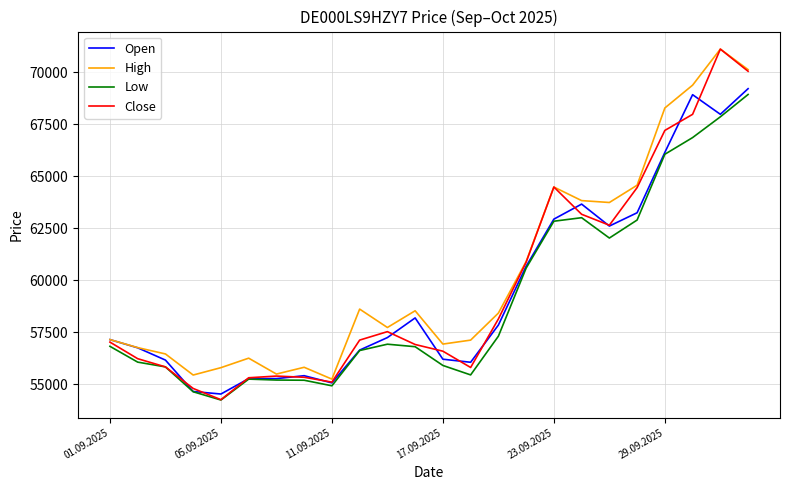

Which series has the widest spread of values?

Close